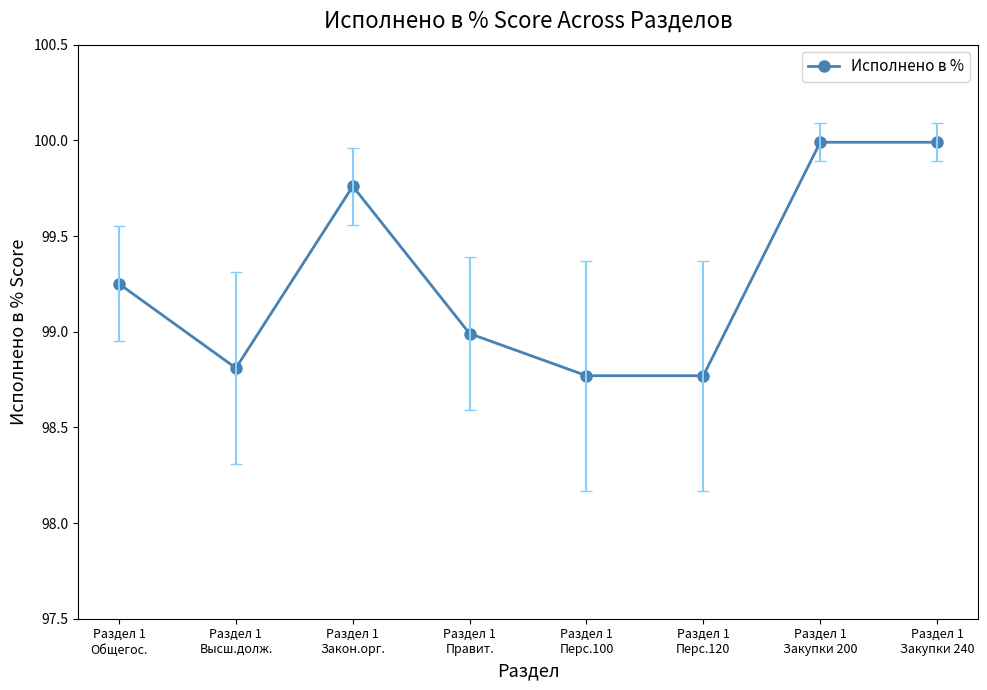

What is the greatest value displayed?

100.0